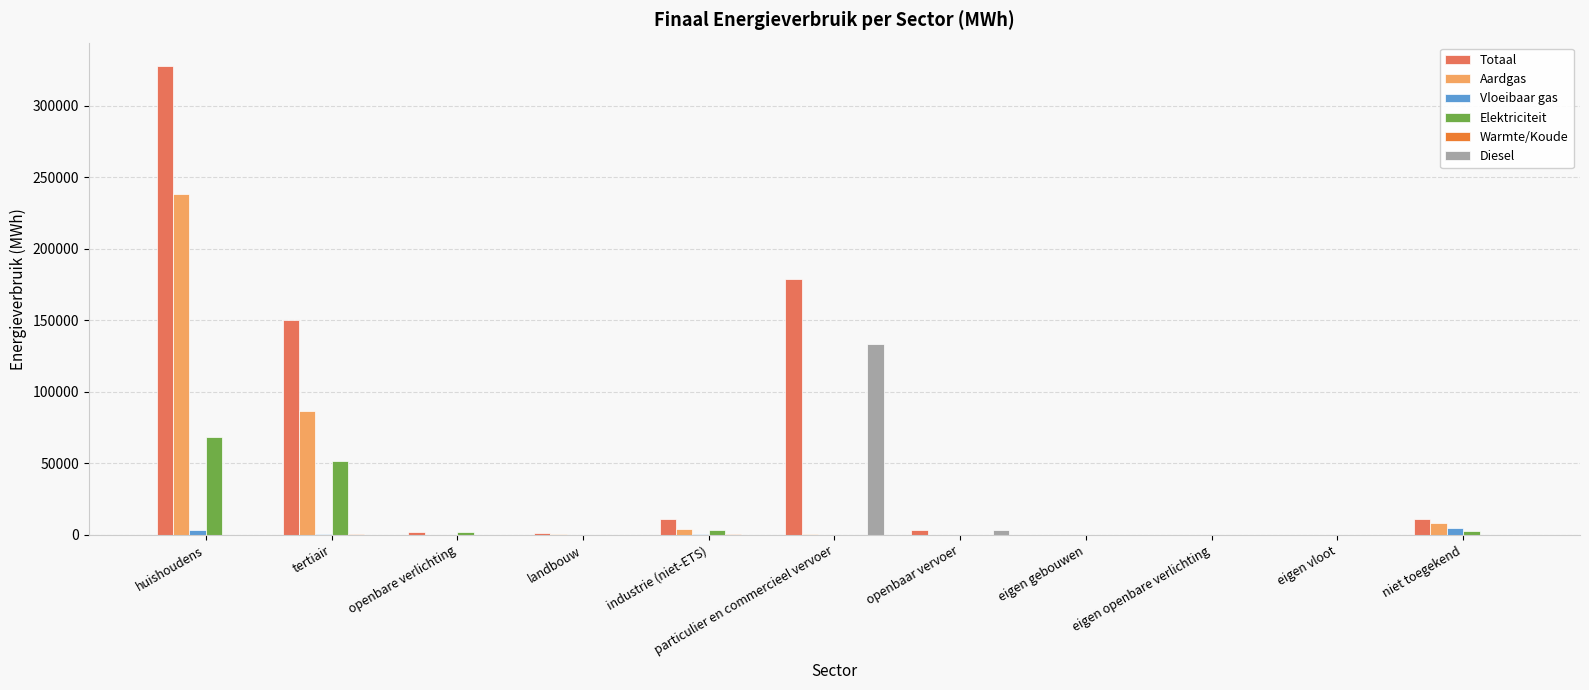

Which series has the largest total across all categories?

Totaal